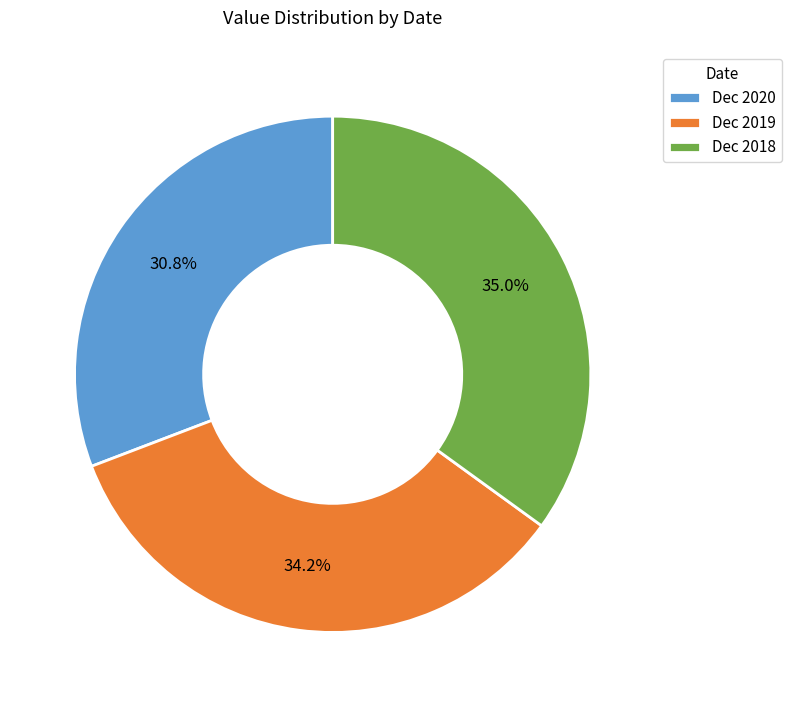

To the nearest percent, what is the combined percentage of Dec 2019 and Dec 2018?

69%